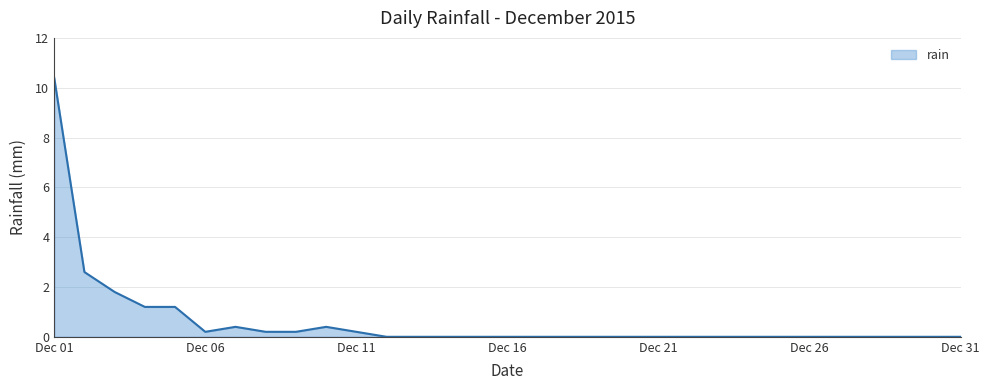

What is the maximum value shown in the chart?

10.4